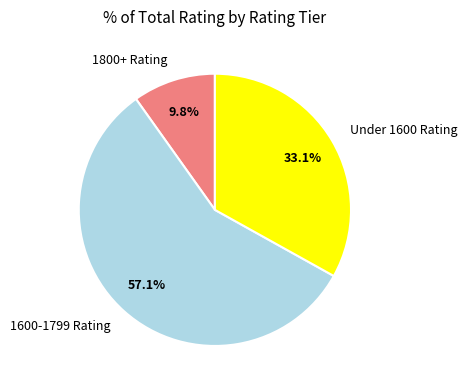

Which has a higher value, Under 1600 Rating or 1600-1799 Rating?

1600-1799 Rating